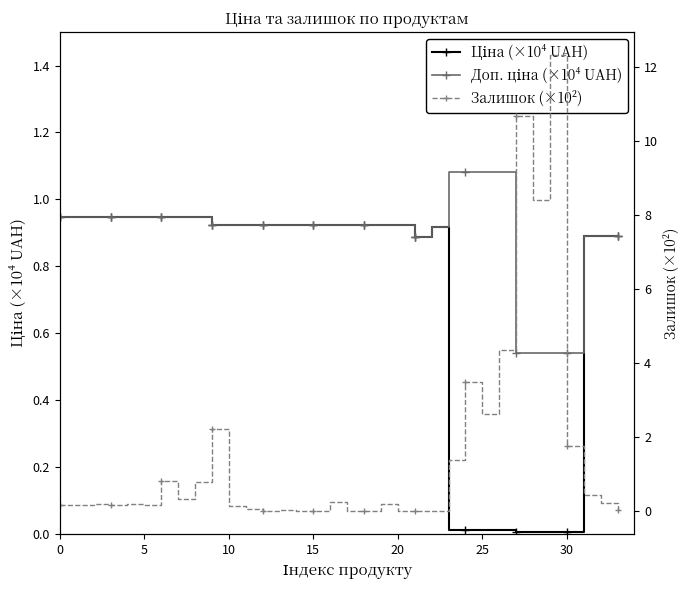

The value of Доп. ціна (×10⁴ UAH) at 16 is 0.4. True or false?

False